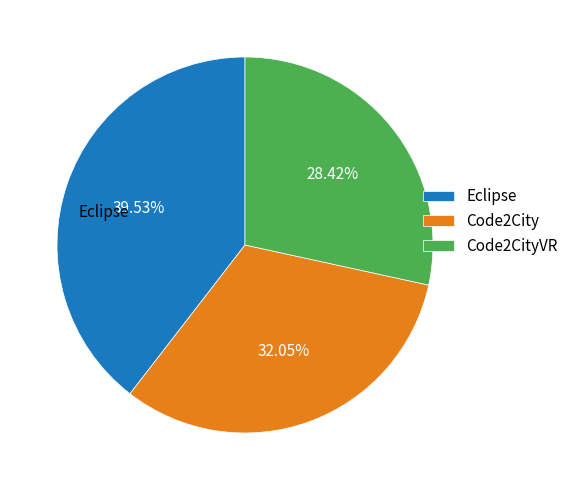

To the nearest percent, what is the average slice percentage?

33%